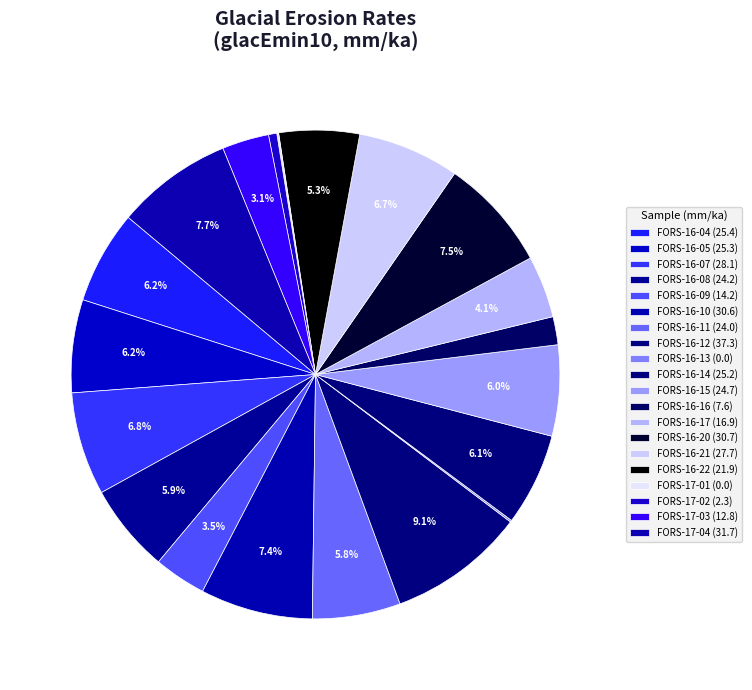

The FORS-16-04 slice represents 6% of the pie. True or false?

True